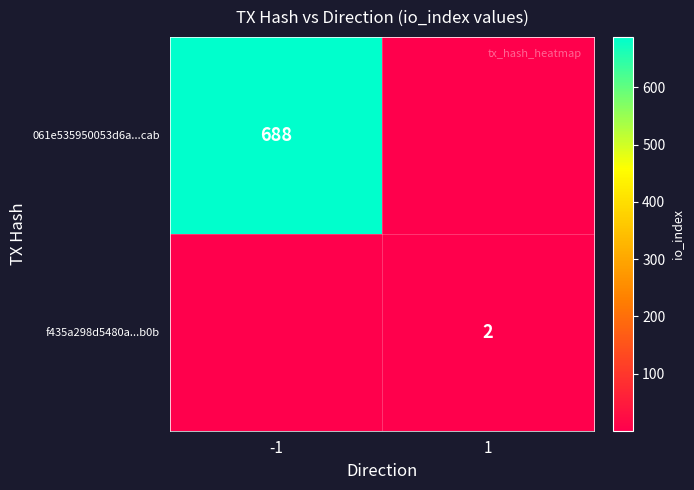

Which label corresponds to the smallest value in the chart?

1